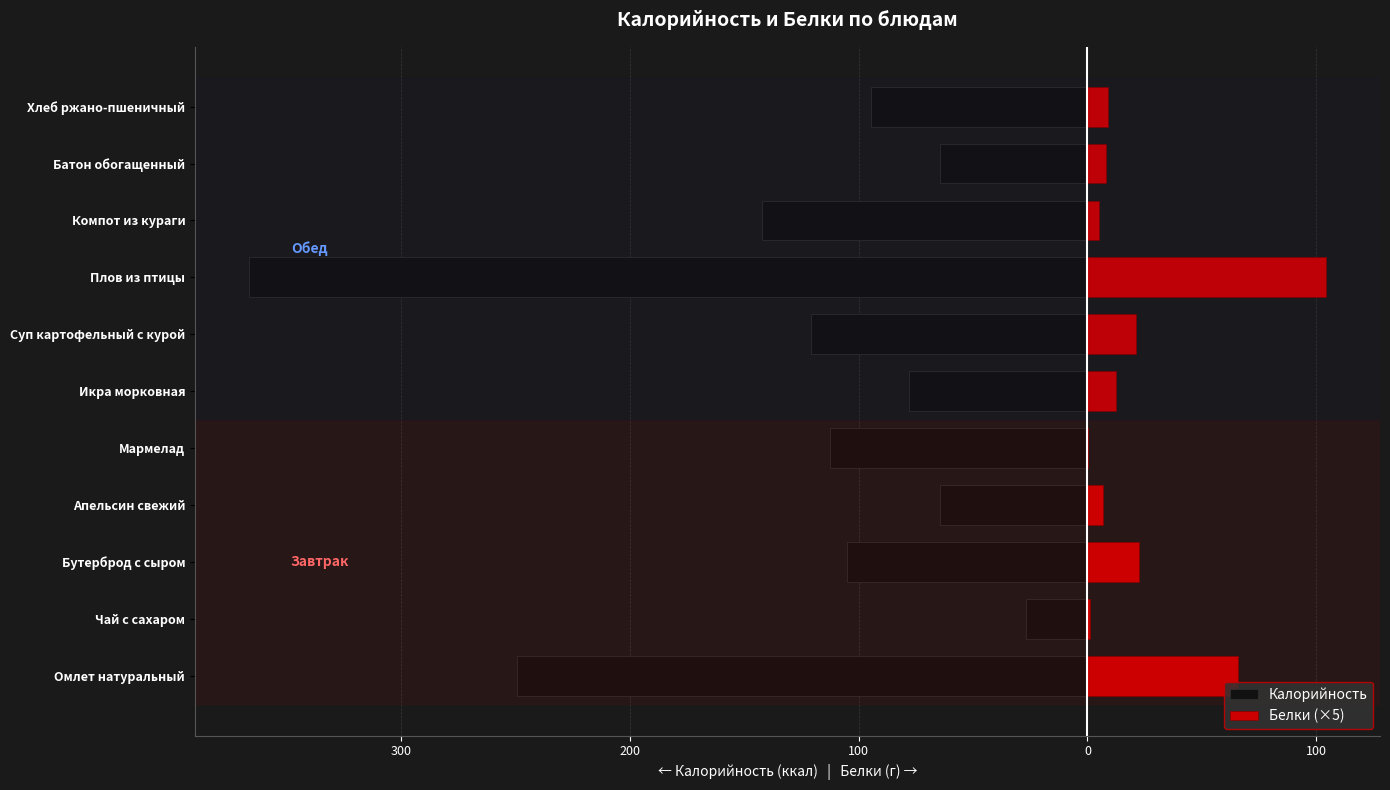

The value of Белки (×5) at Апельсин свежий is 3.5. True or false?

False